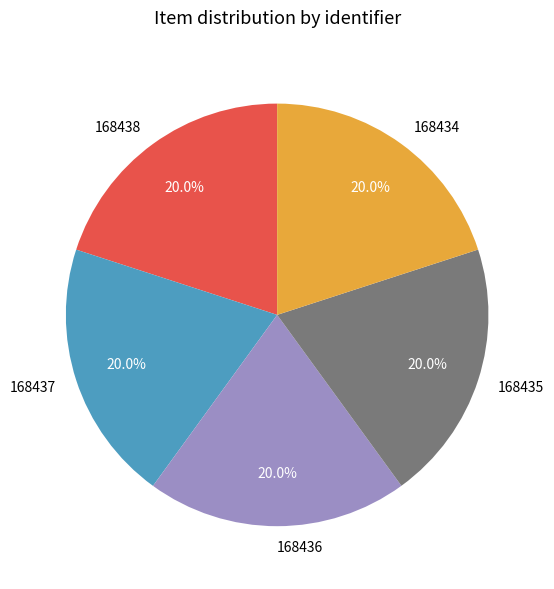

How many segments does this pie chart have?

5